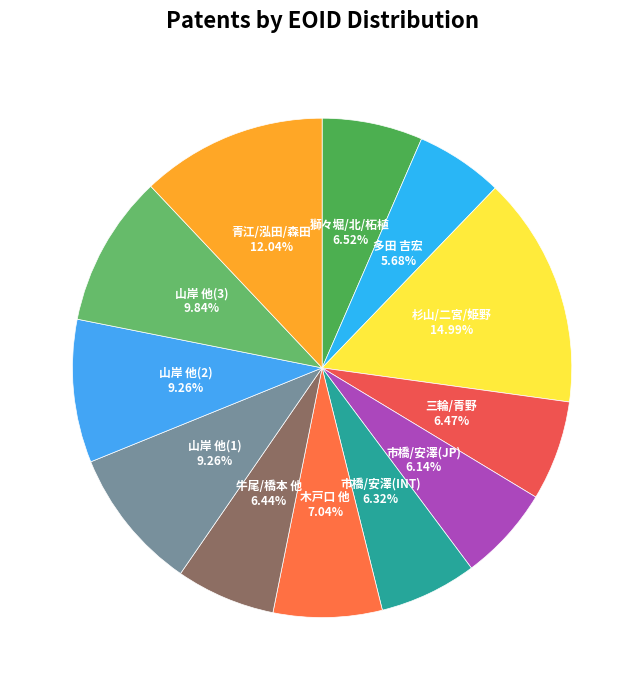

Which category has the biggest portion of the pie?

杉山/二宮/姫野